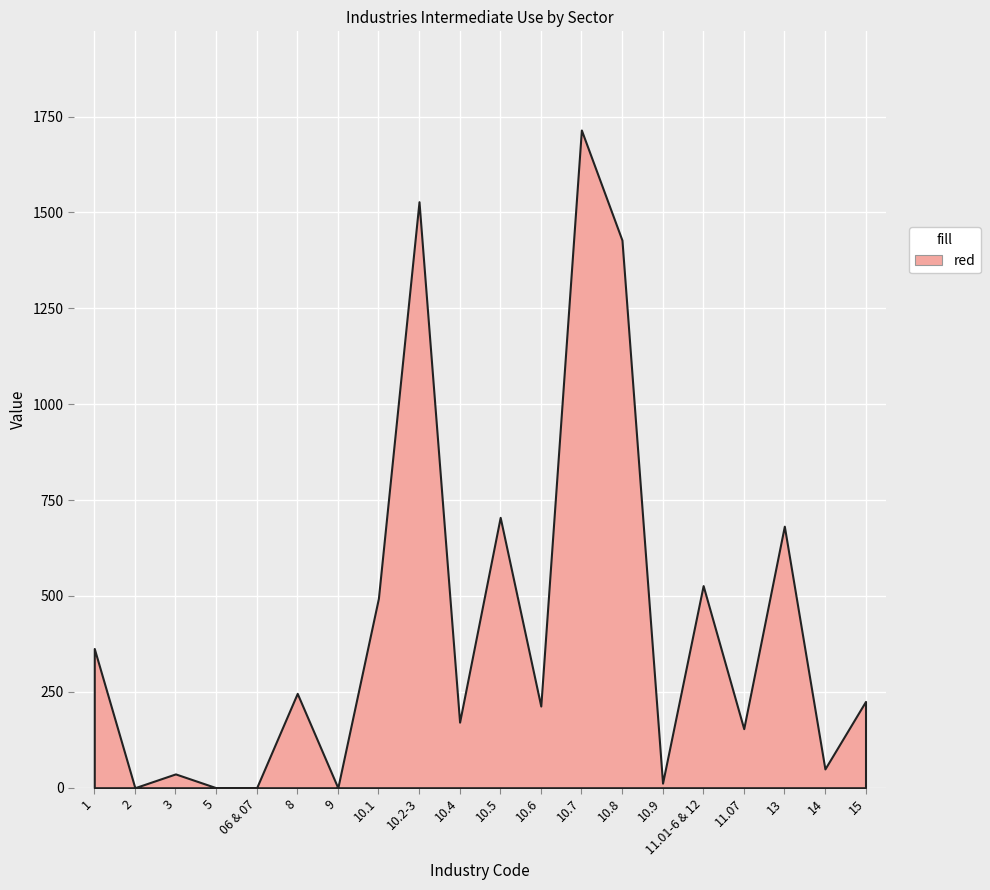

What is the label of the 4th point from the right?

11.07